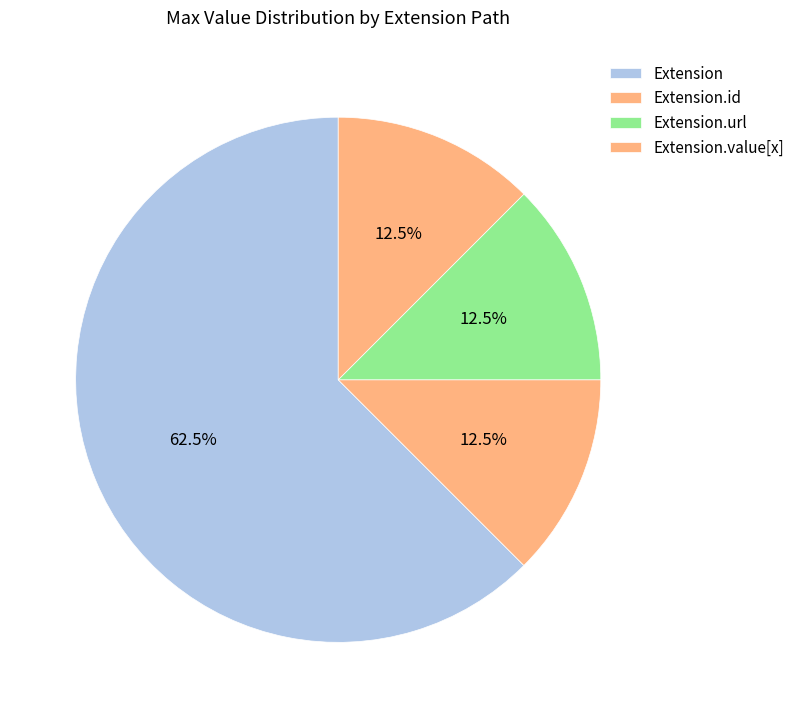

Between Extension.id and Extension.url, which is larger?

Extension.url